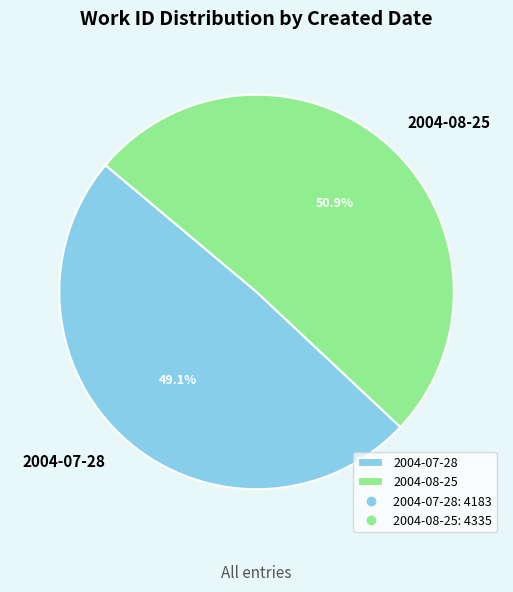

Is it true that 2004-07-28 is 43% of the pie?

False